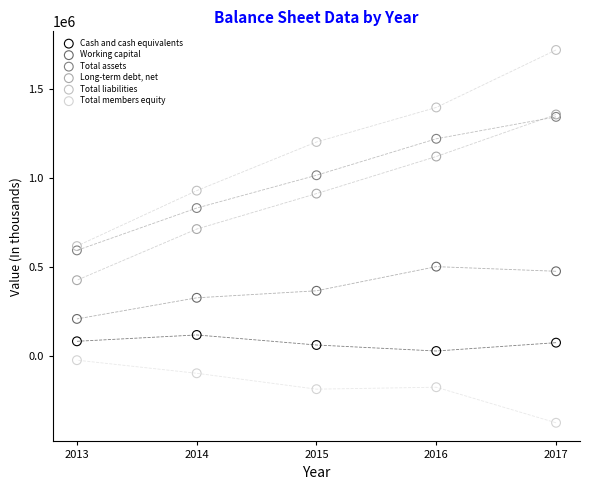

Which series reaches the minimum Y coordinate?

Total members equity